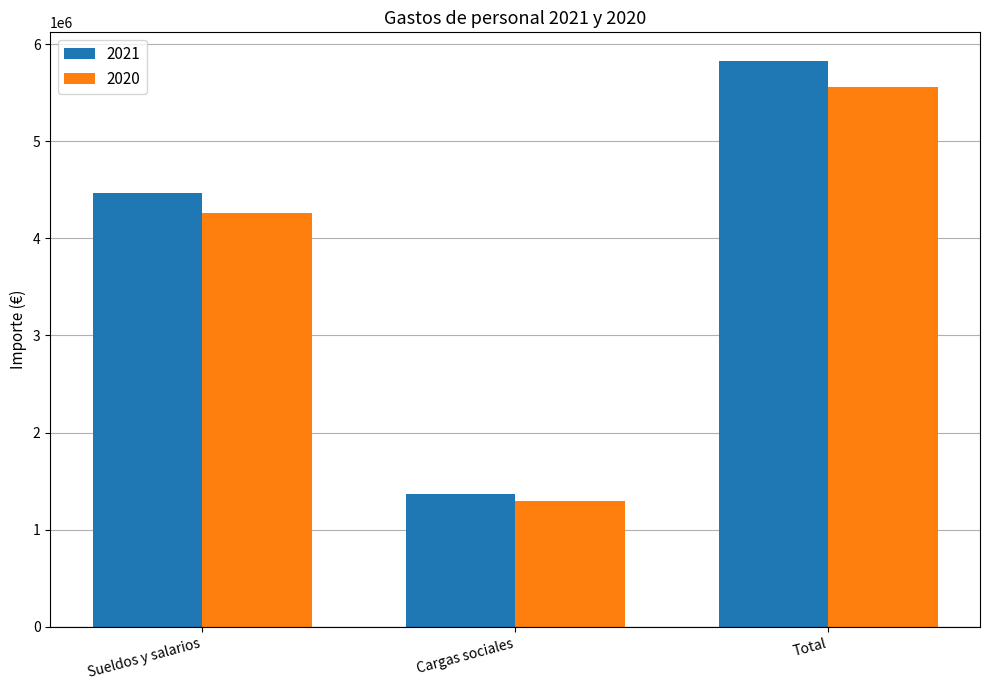

How many distinct data groups are displayed?

2